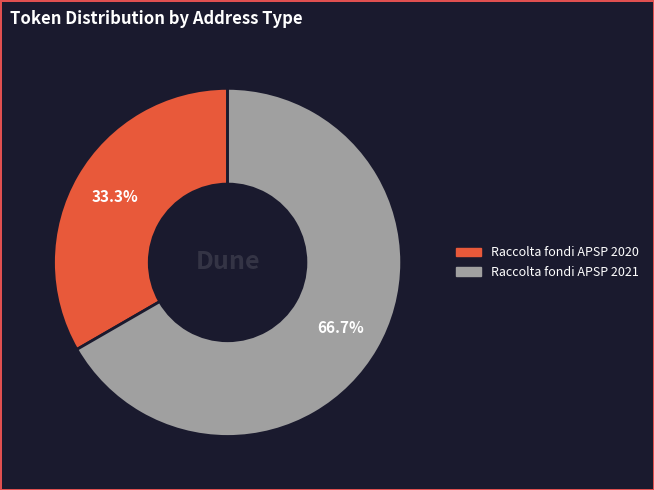

Is there any slice that represents more than half of the pie?

Yes